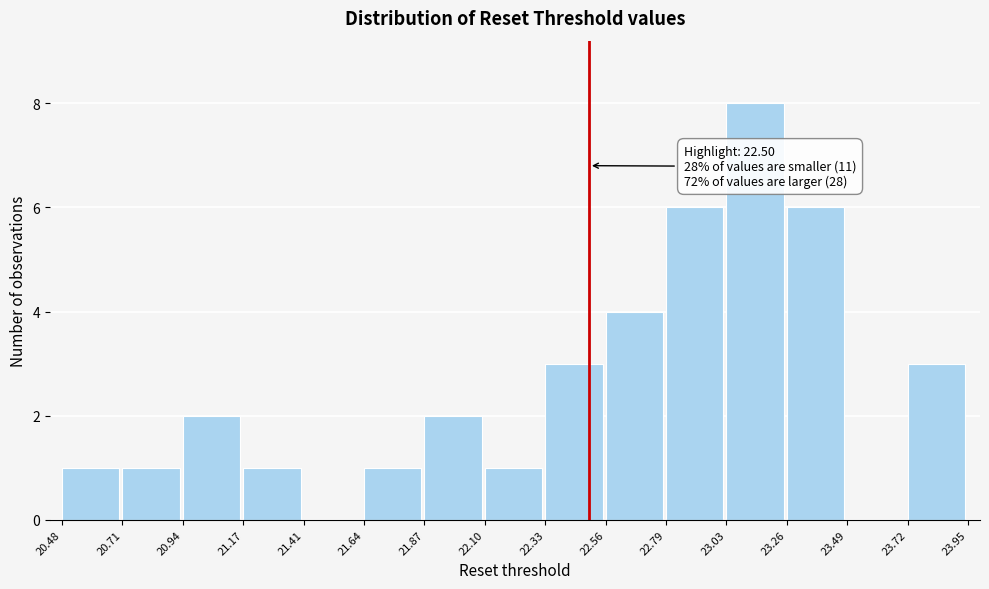

Which range on the x-axis has the tallest bar?

23.03 to 23.26